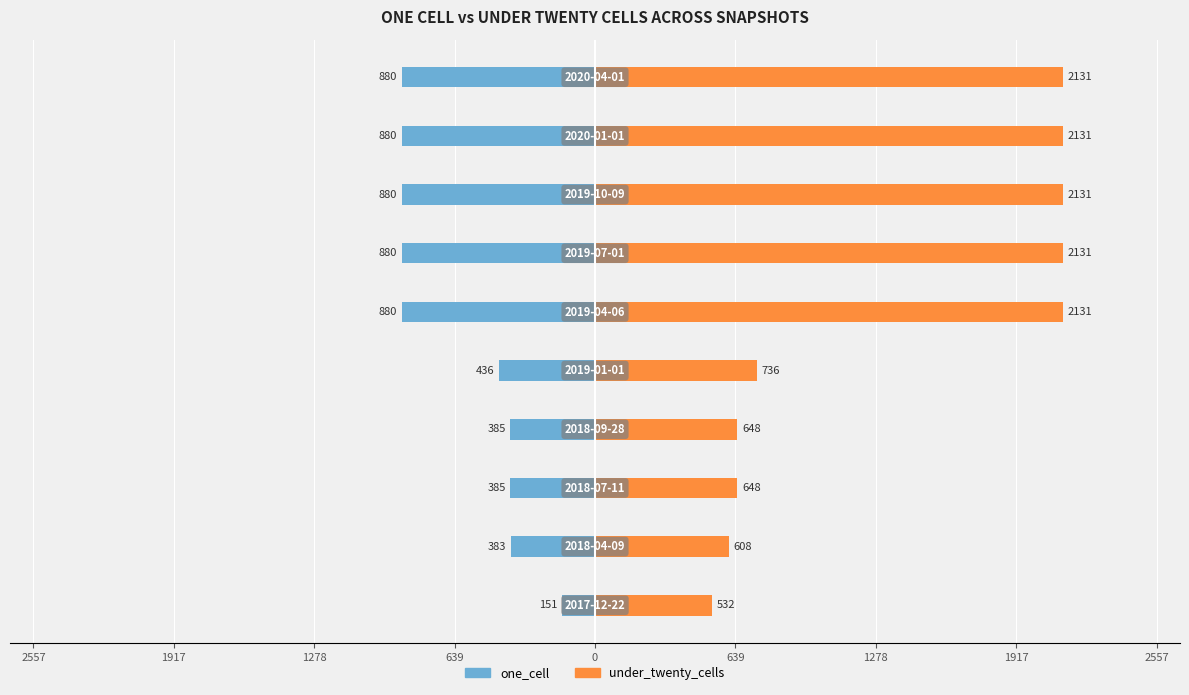

Which has a higher value, 9 or 639?

639